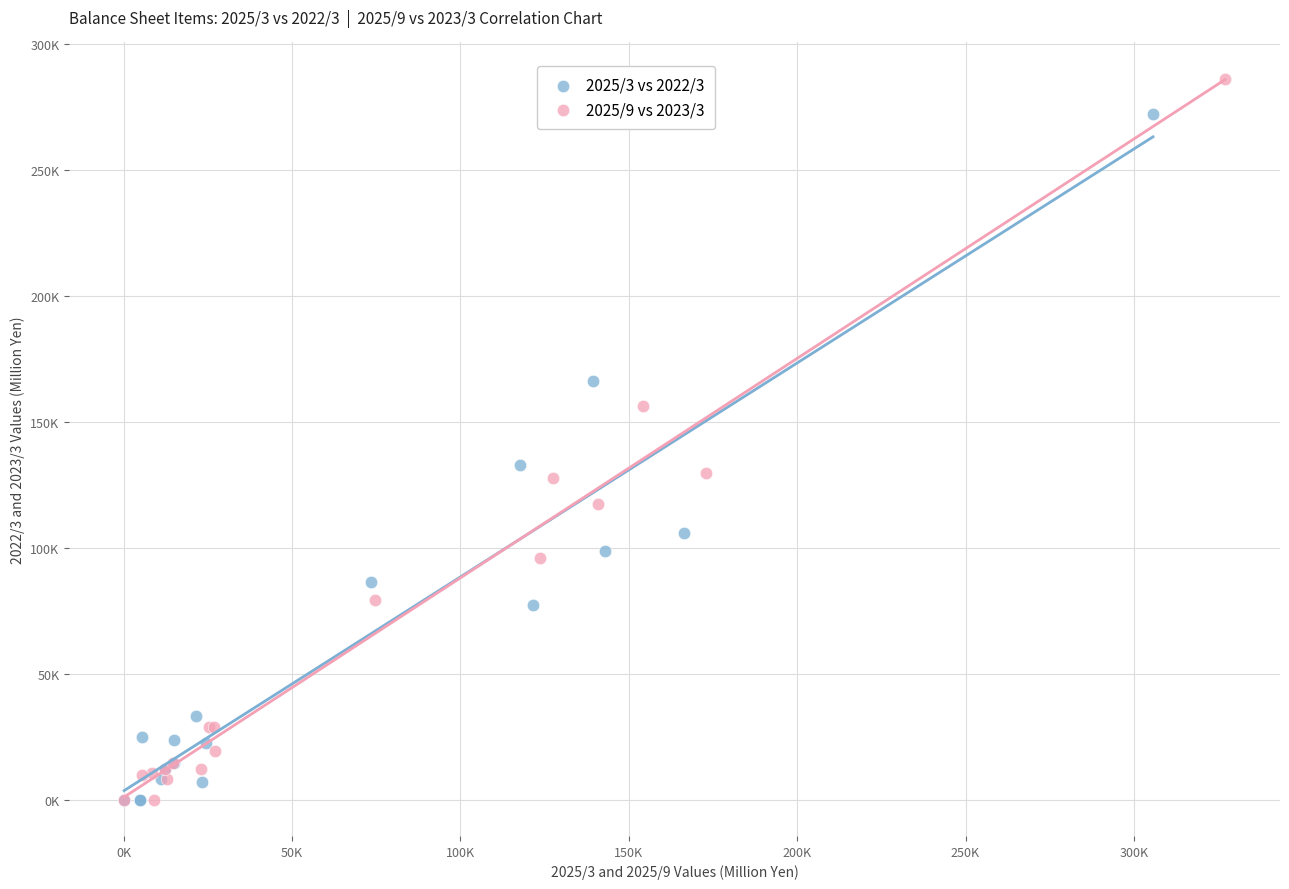

What are all the series names shown in the legend?

2025/3 vs 2022/3, 2025/9 vs 2023/3